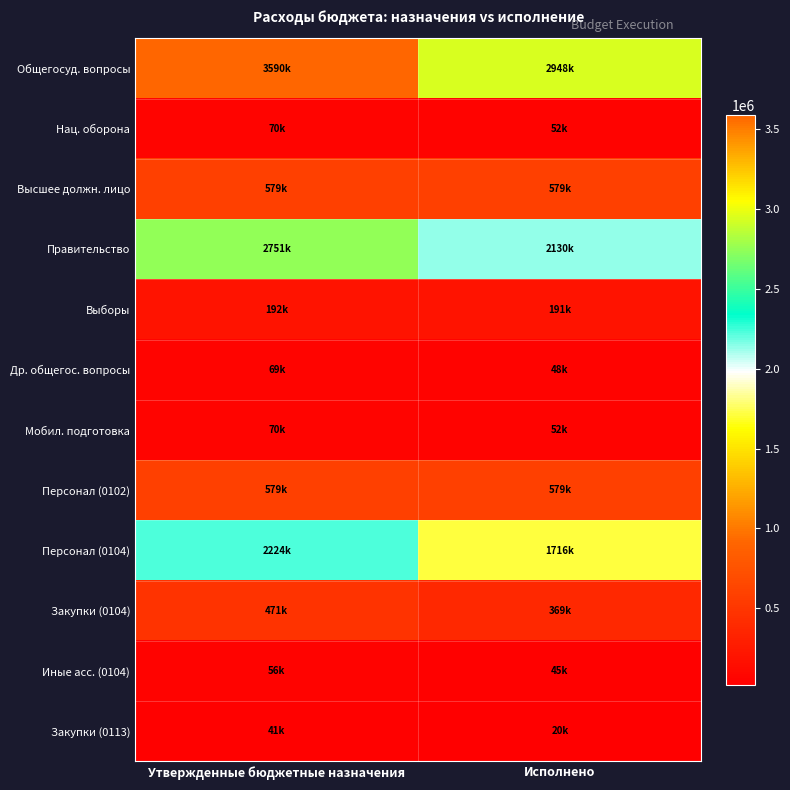

Which has a higher value, Утвержденные бюджетные назначения or Исполнено?

Утвержденные бюджетные назначения